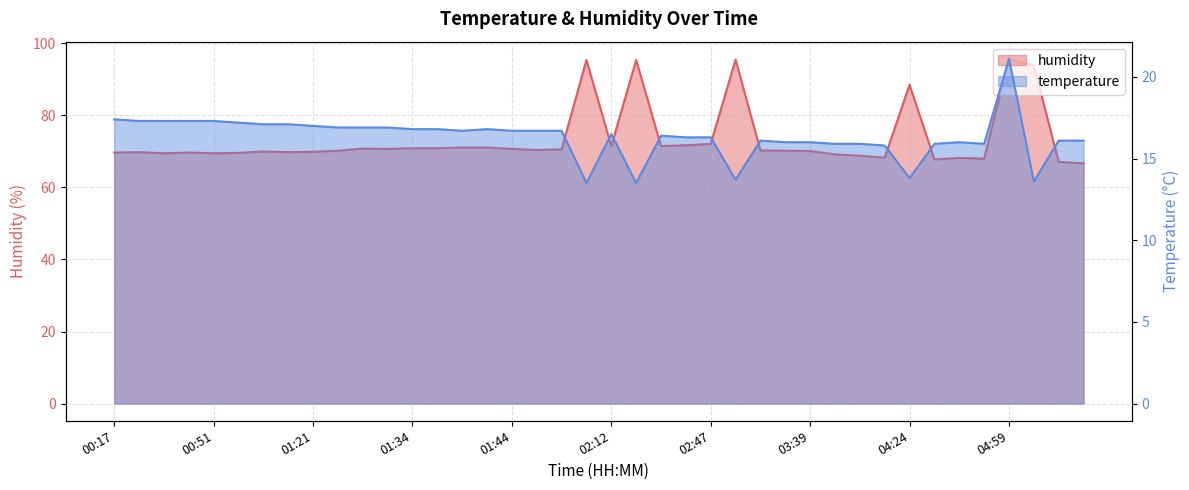

How many data points does each series have?

40